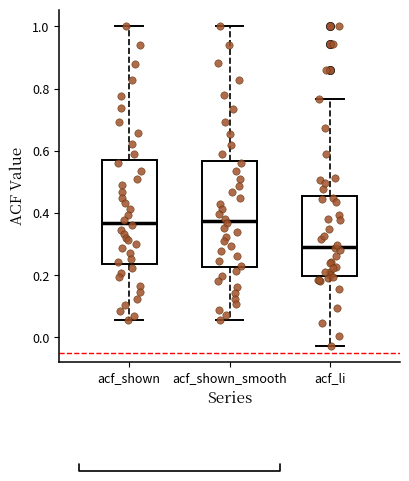

Reading left to right, transcribe this box plot: for each box, give where its median line is, the range the box spans, and where its two whiskers end, as read against the y-axis. The values are not printed on the chart, so give them approximately, as read against the axis.

acf_shown: median 0.36, box 0.24 to 0.56, whiskers 0.06 to 1.00
acf_shown_smooth: median 0.38, box 0.22 to 0.56, whiskers 0.06 to 1.00
acf_li: median 0.30, box 0.20 to 0.46, whiskers -0.02 to 0.76